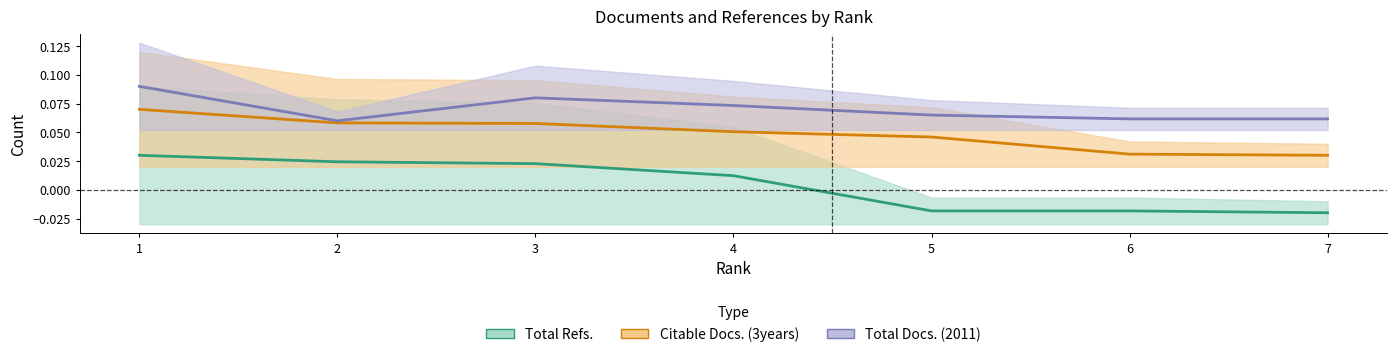

Does the chart have visible grid lines?

No